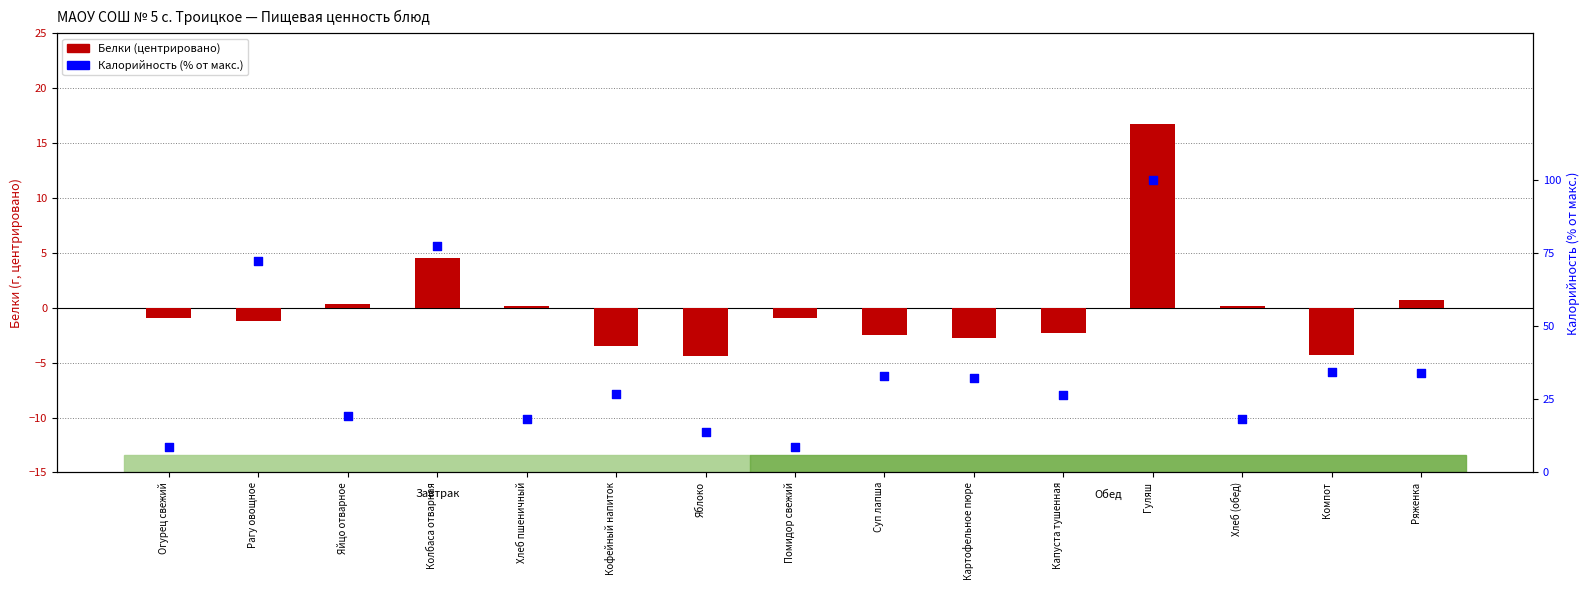

Which series has the largest total across all categories?

Калорийность %